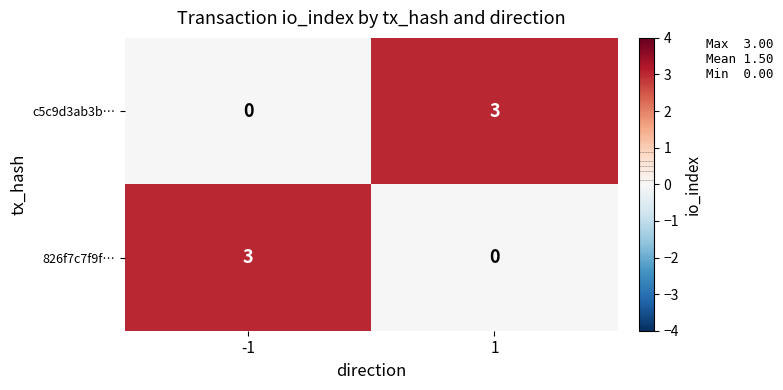

What is the spread (max minus min) of values at 1?

3